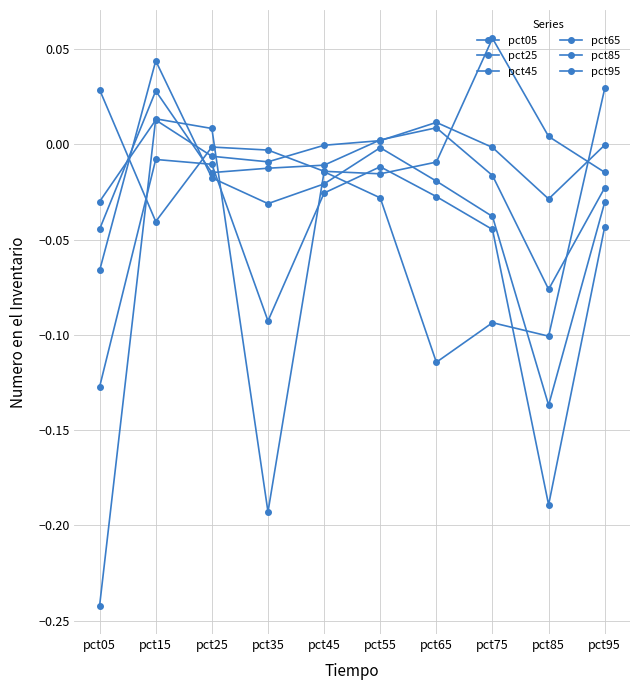

In pct95, how many points are higher than both neighbors (excluding endpoints)?

3